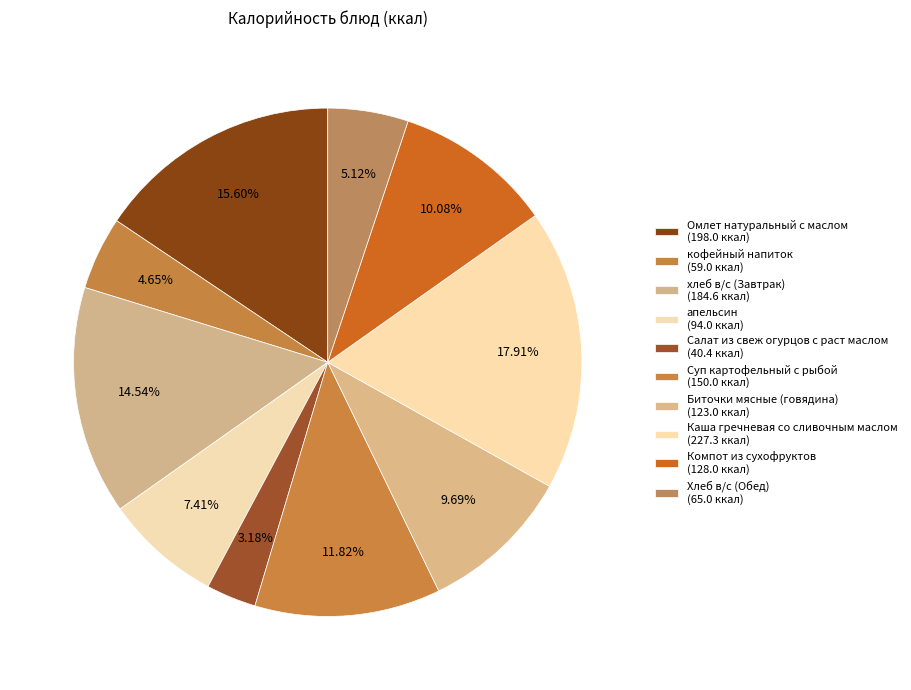

How much of the chart is everything except Суп картофельный с рыбой?

88.2%